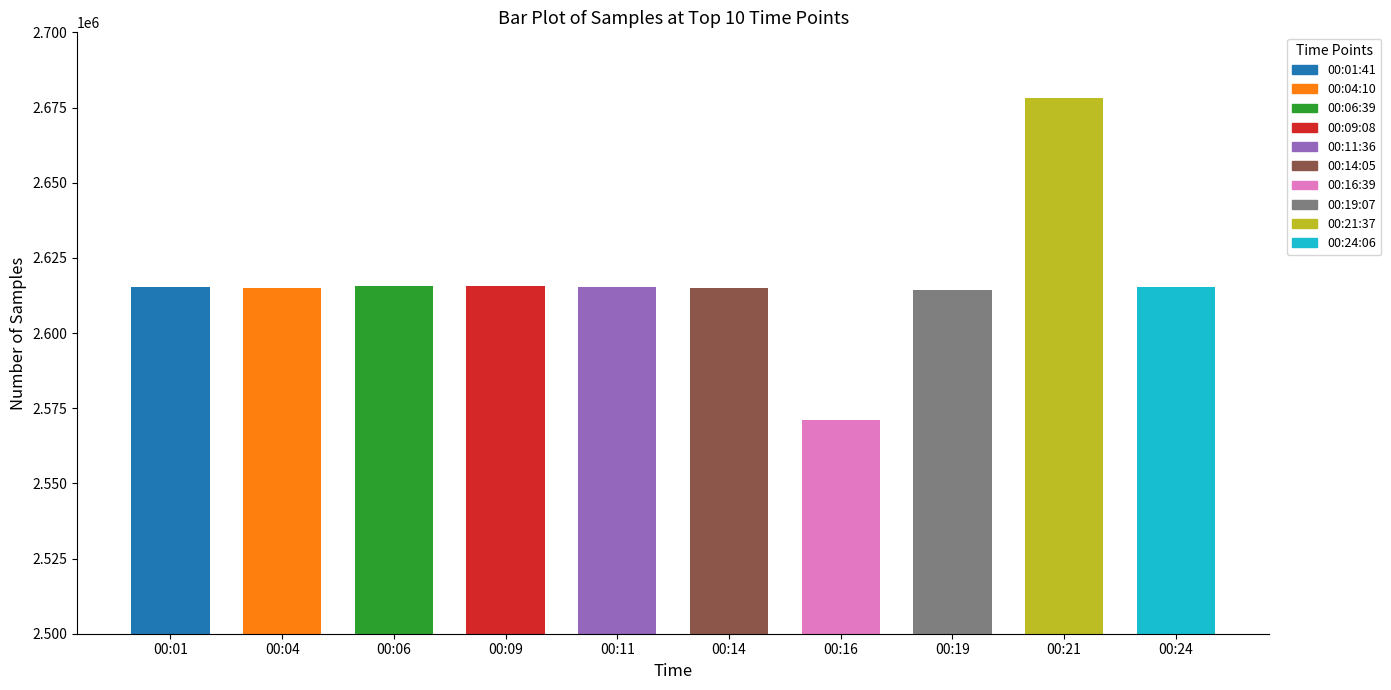

The chart shows a value of 2615486 at 00:09. True or false?

True